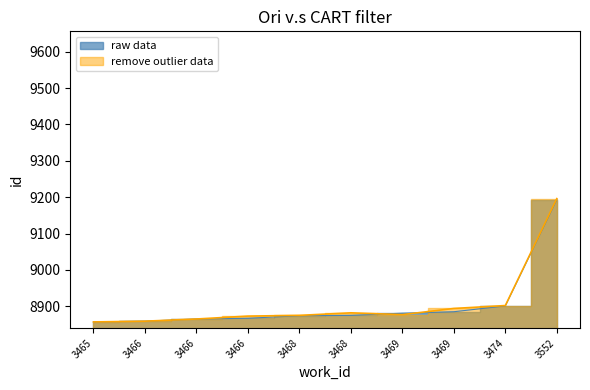

What is the spread (max minus min) of values at 3469?

4